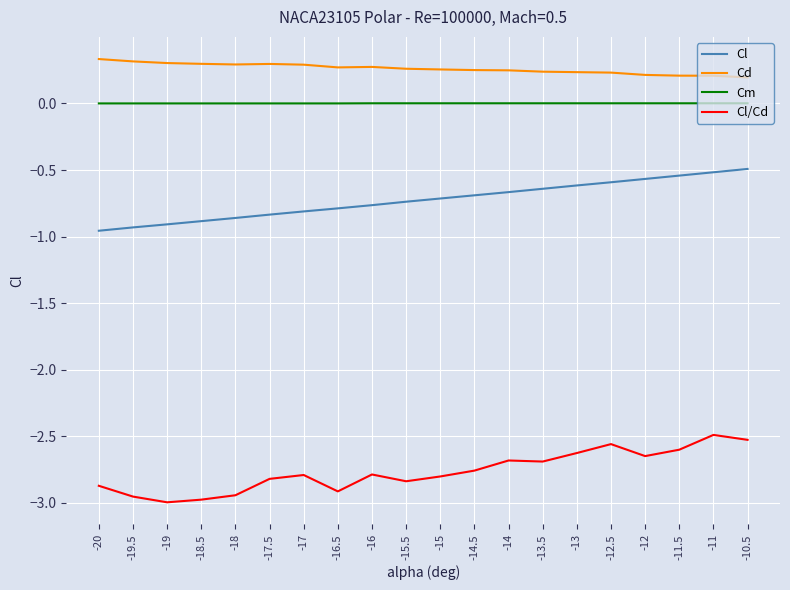

Which series has the largest total across all categories?

Cd